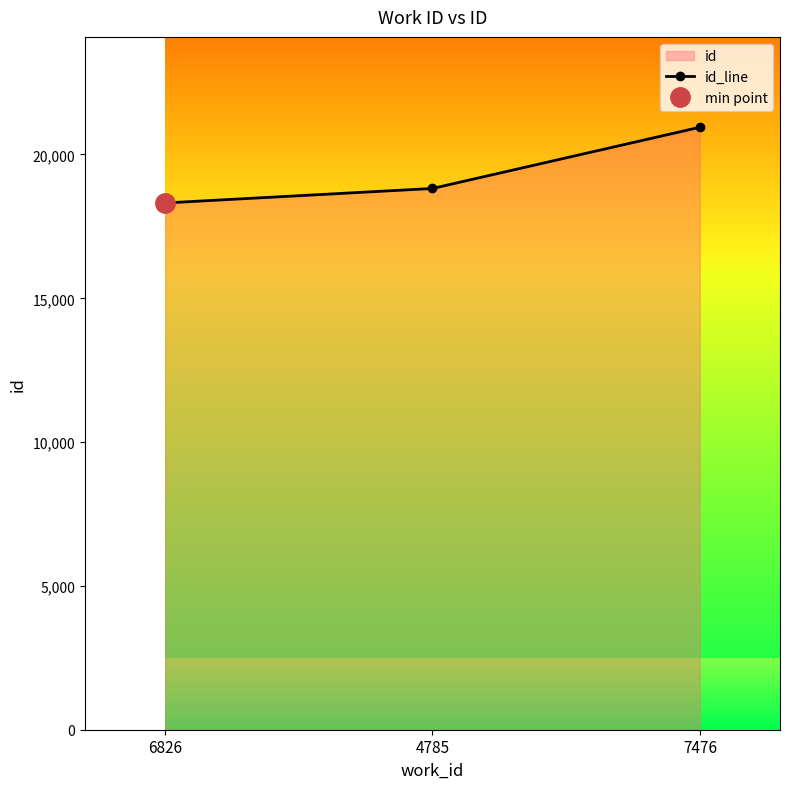

List the labels in order of value, largest first.

7476, 4785, 6826